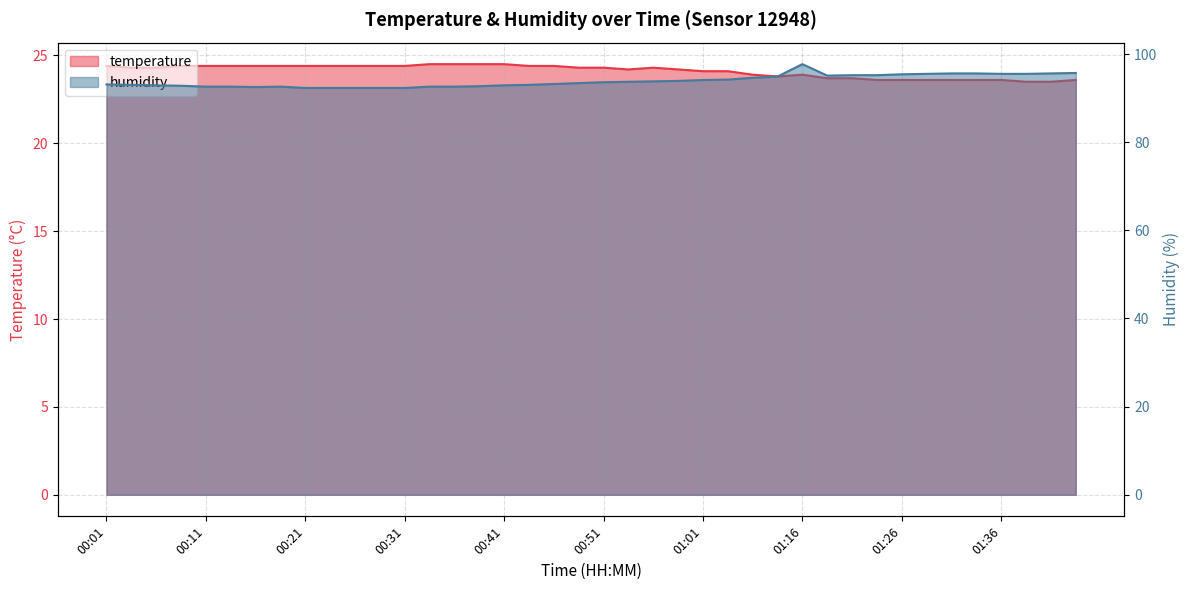

At which category is the sum across all series the highest?

01:16